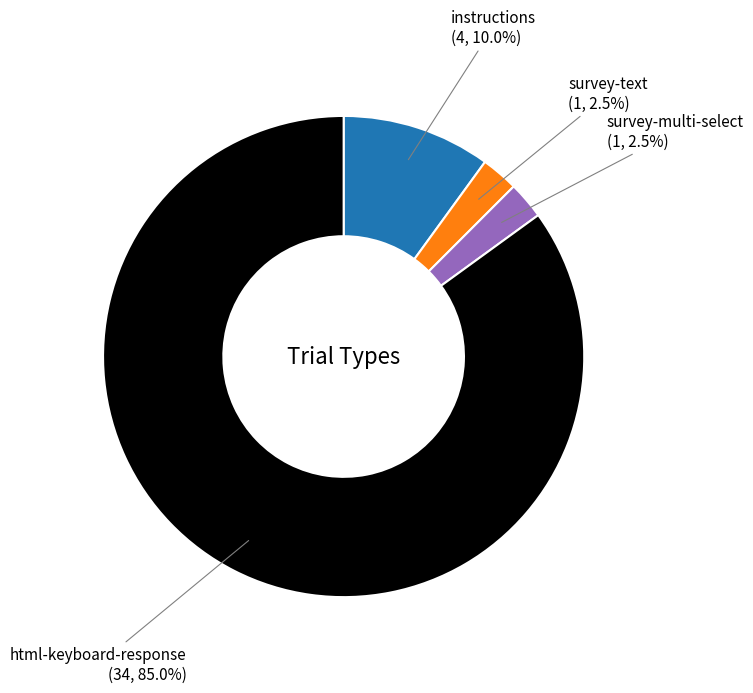

Between instructions and survey-text, which is larger?

instructions